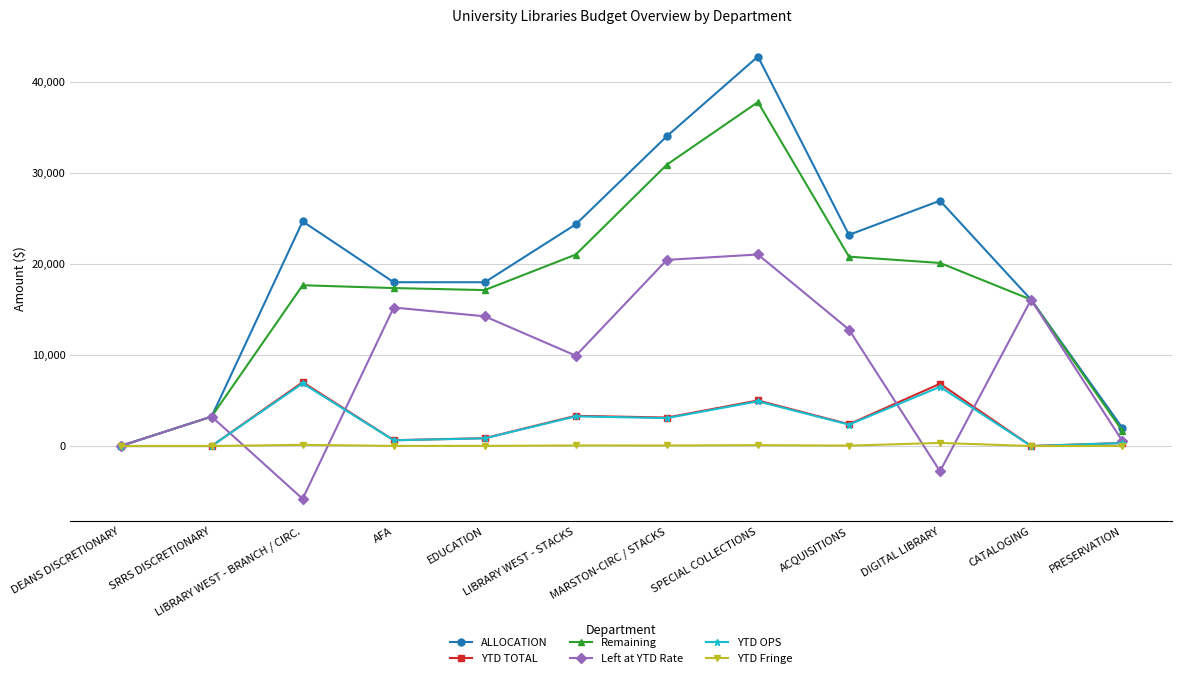

True or false: YTD OPS has more than 1 points higher than both neighbors.

True